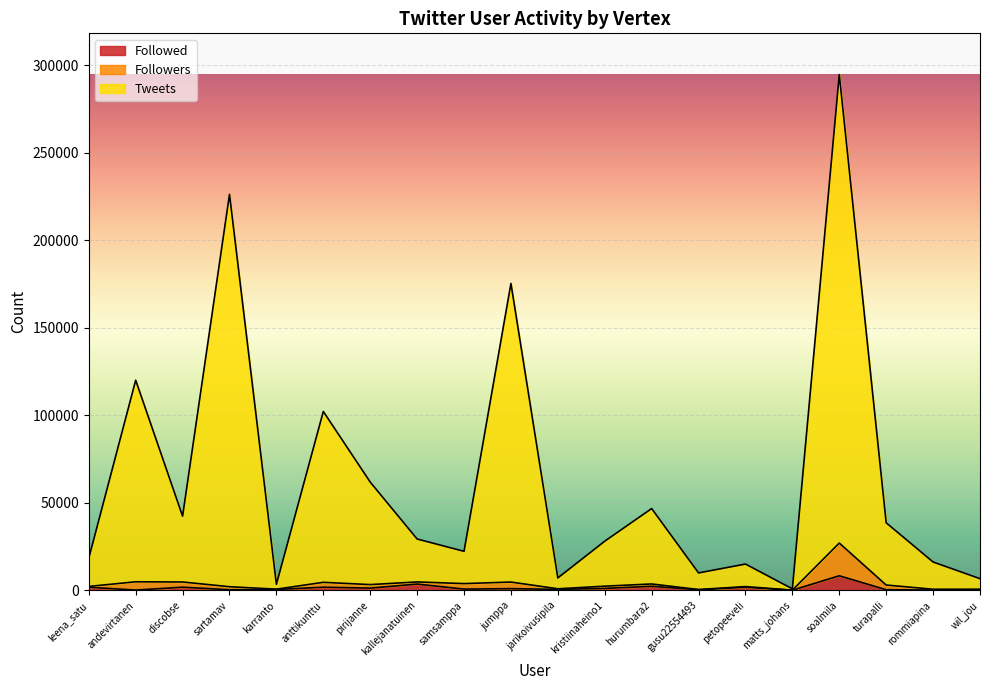

At which category is the sum across all series the highest?

soalmila